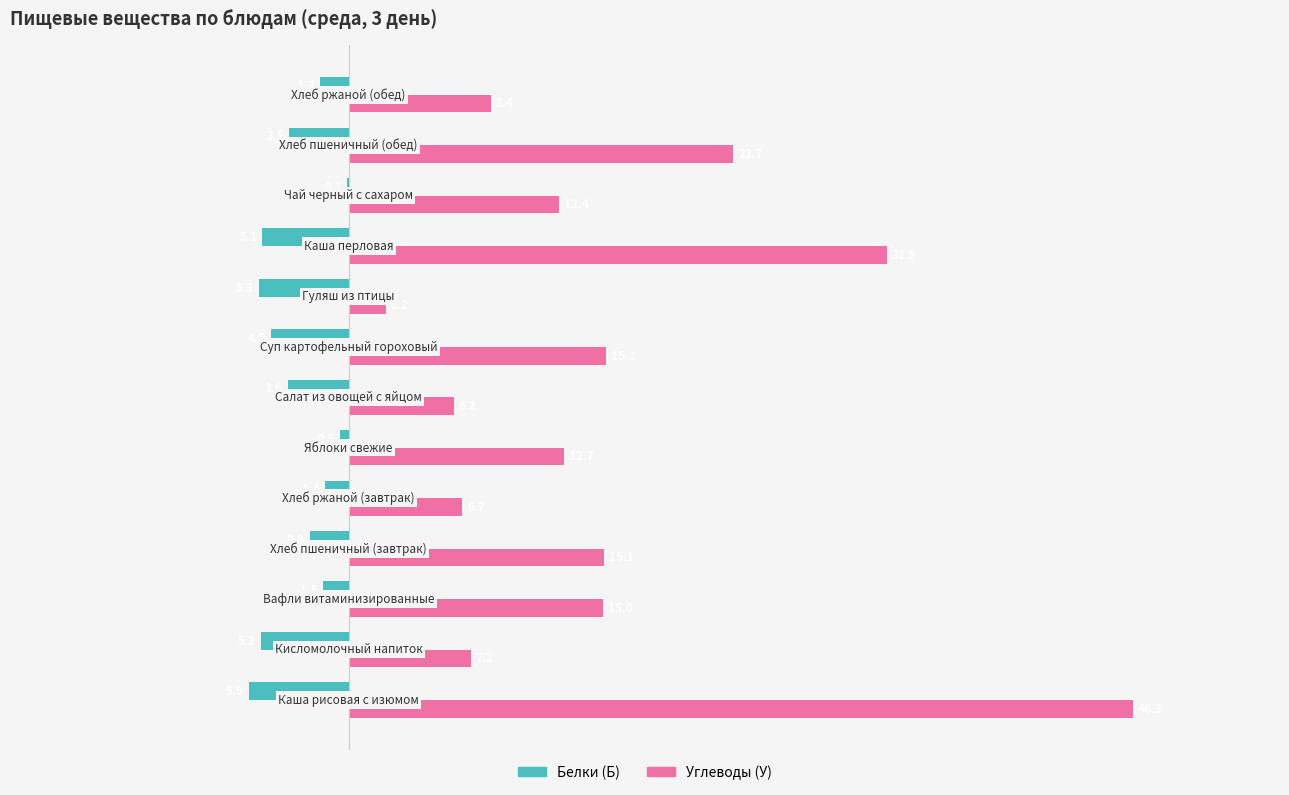

Which series has the largest total across all categories?

Углеводы (У)